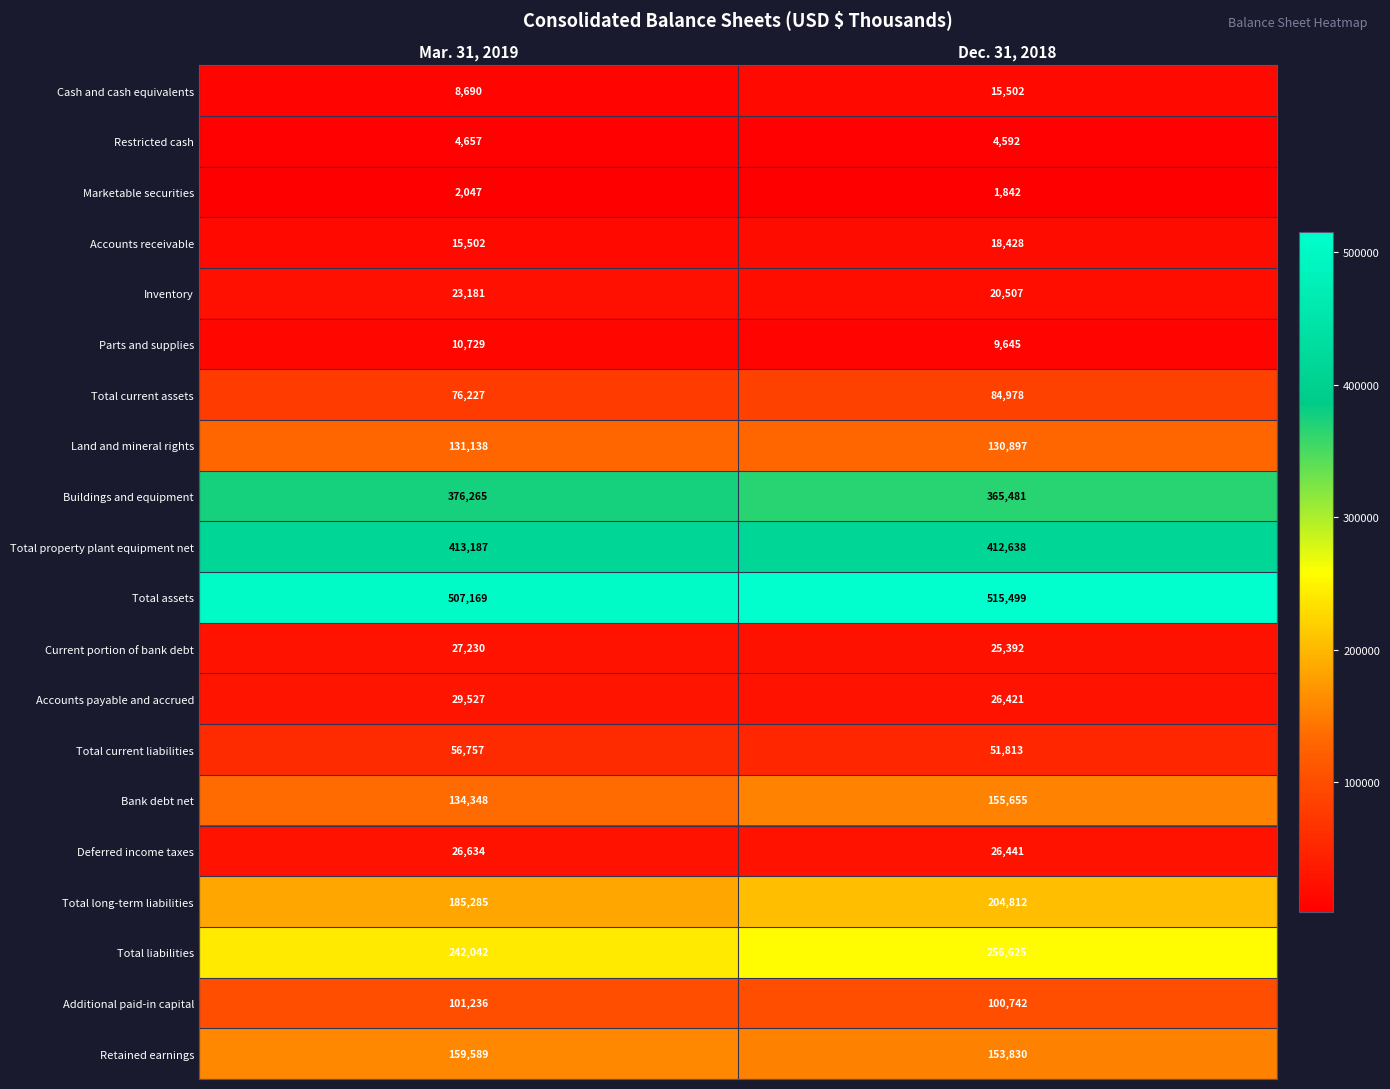

The value of Cash and cash equivalents at Dec. 31, 2018 is 15502. True or false?

True